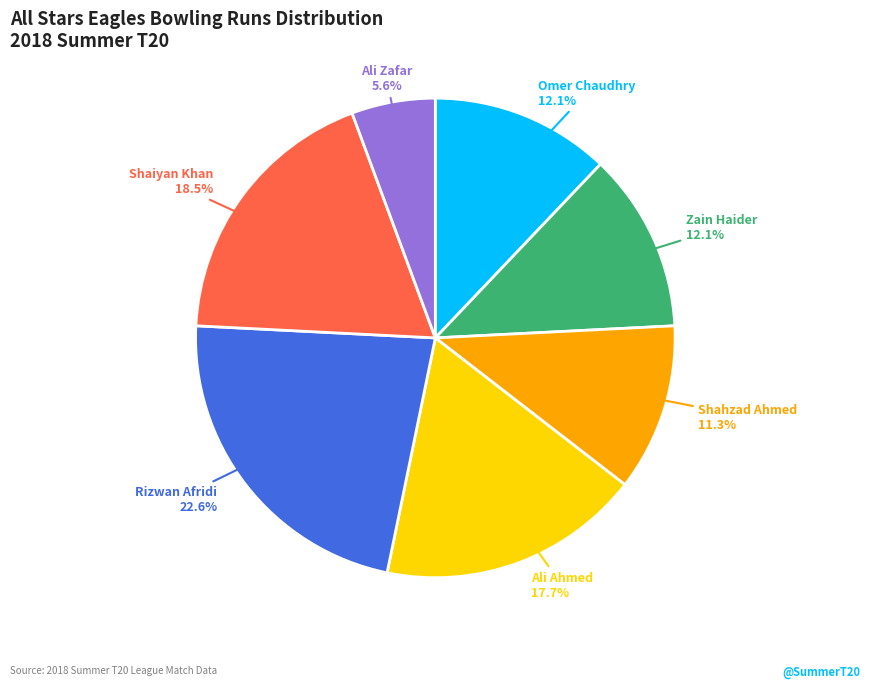

What portion of the pie excludes Ali Zafar?

94.4%